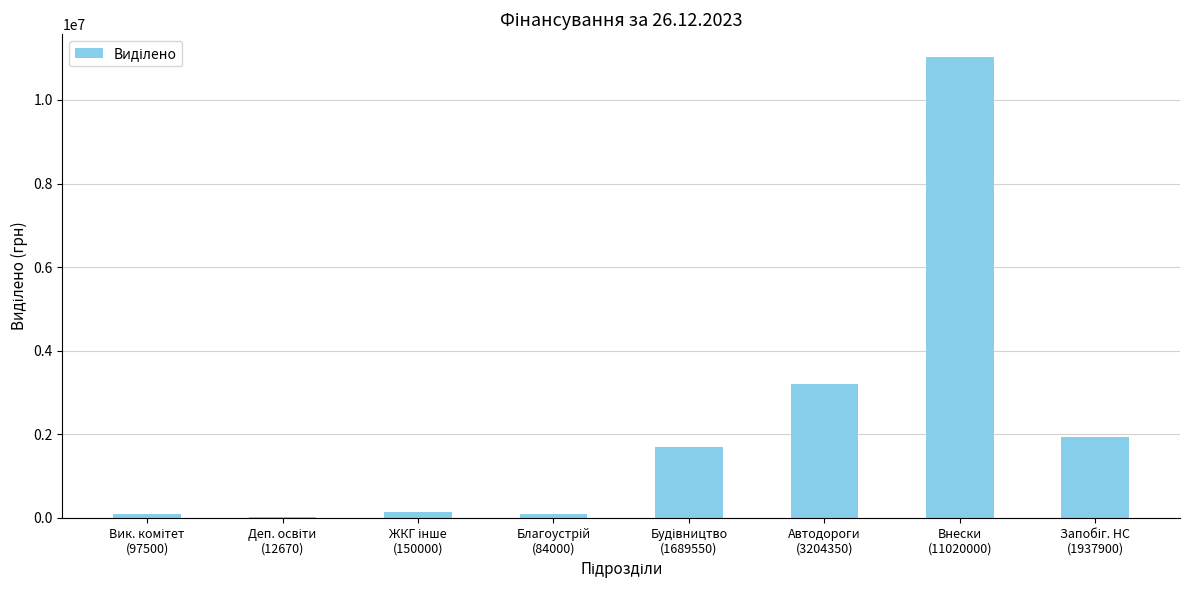

What is the greatest value displayed?

11020000